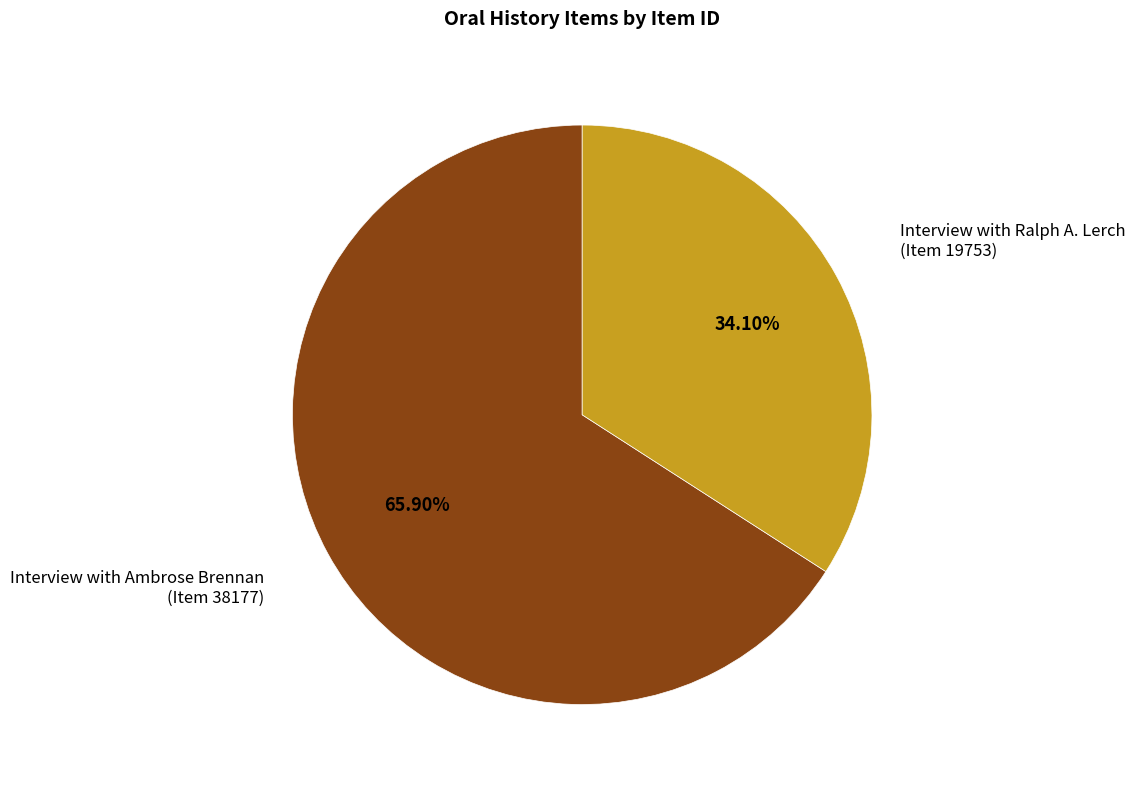

Is there any slice that represents more than half of the pie?

Yes